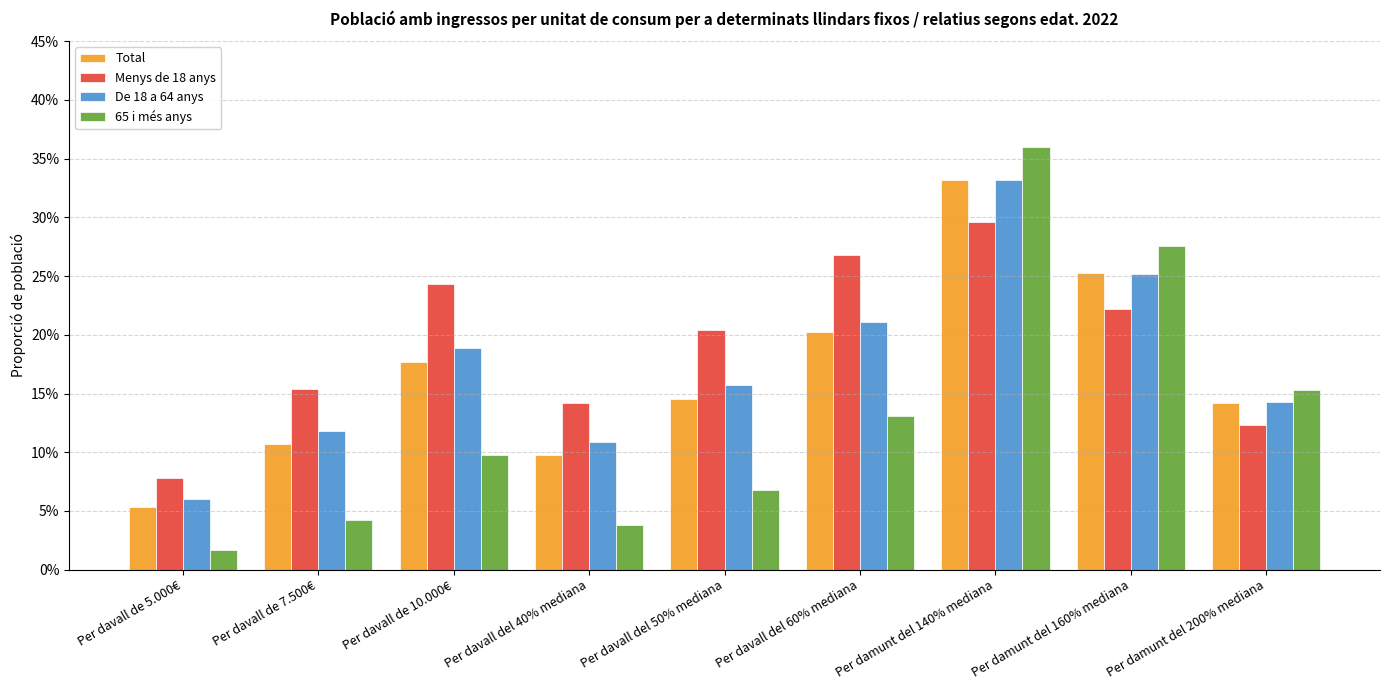

What is the label of the 1st bar from the right?

Per damunt del 200% mediana